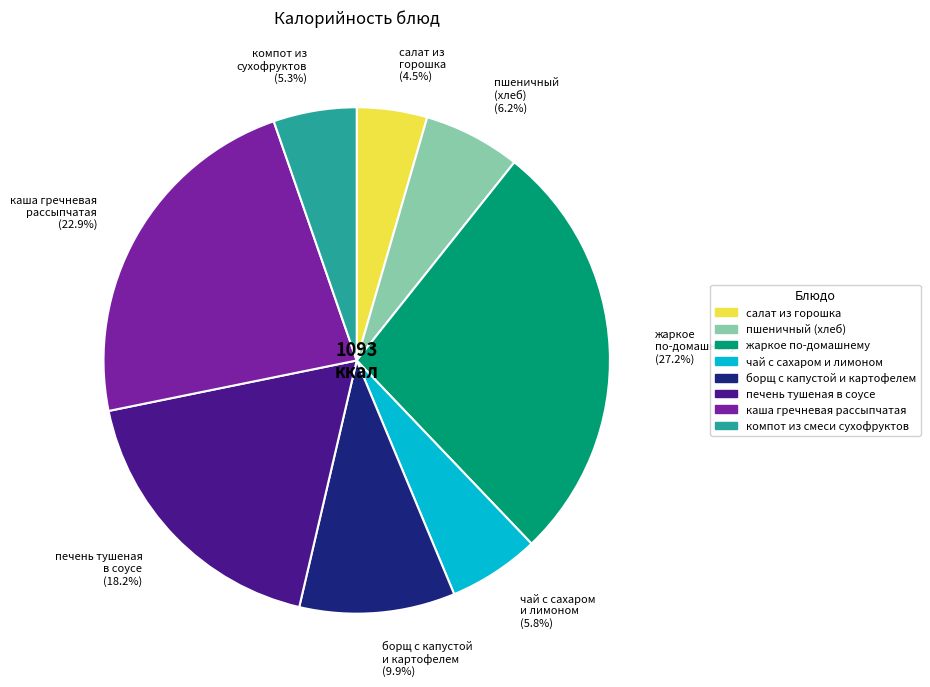

Which category has the biggest portion of the pie?

жаркое по-домашнему (27.2%)